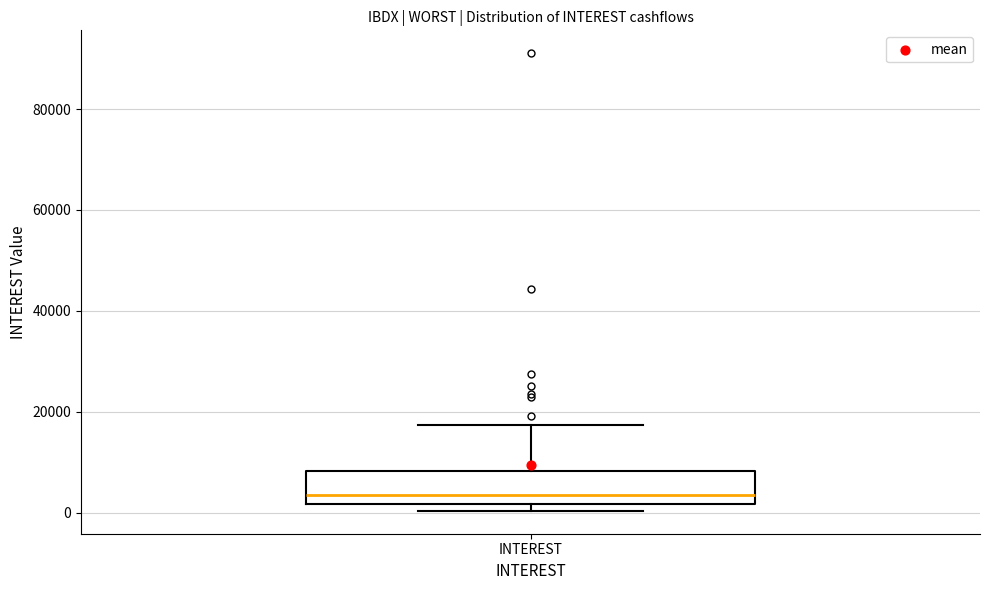

Where is the upper edge of the box for INTEREST on the y-axis? The values are not printed on the chart, so give them approximately, as read against the axis.

8000